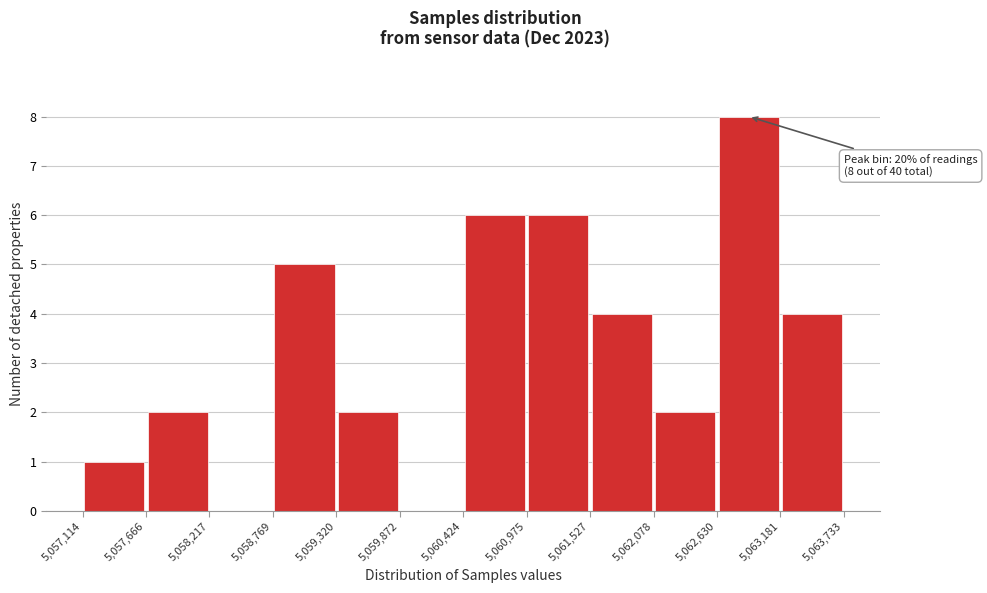

Which range on the x-axis has the tallest bar?

5,062,630 to 5,063,181